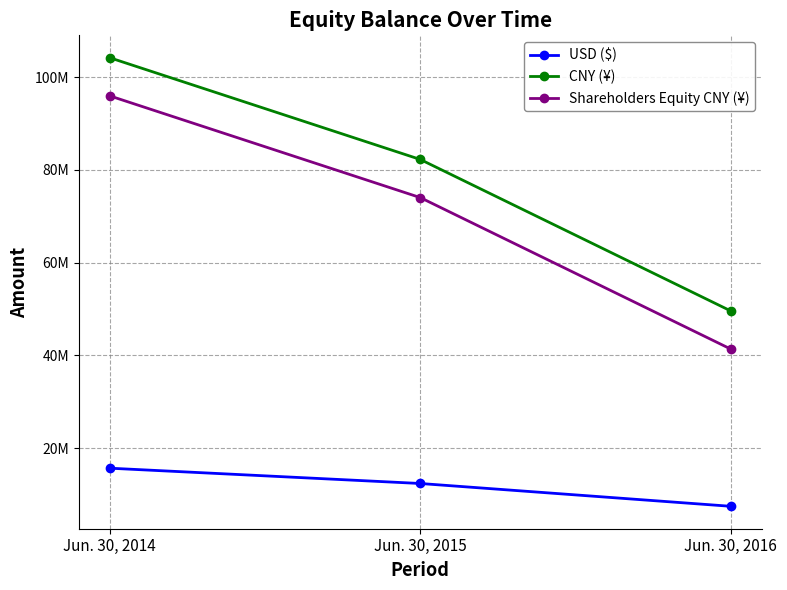

At how many categories does at least one series exceed 16444624?

3